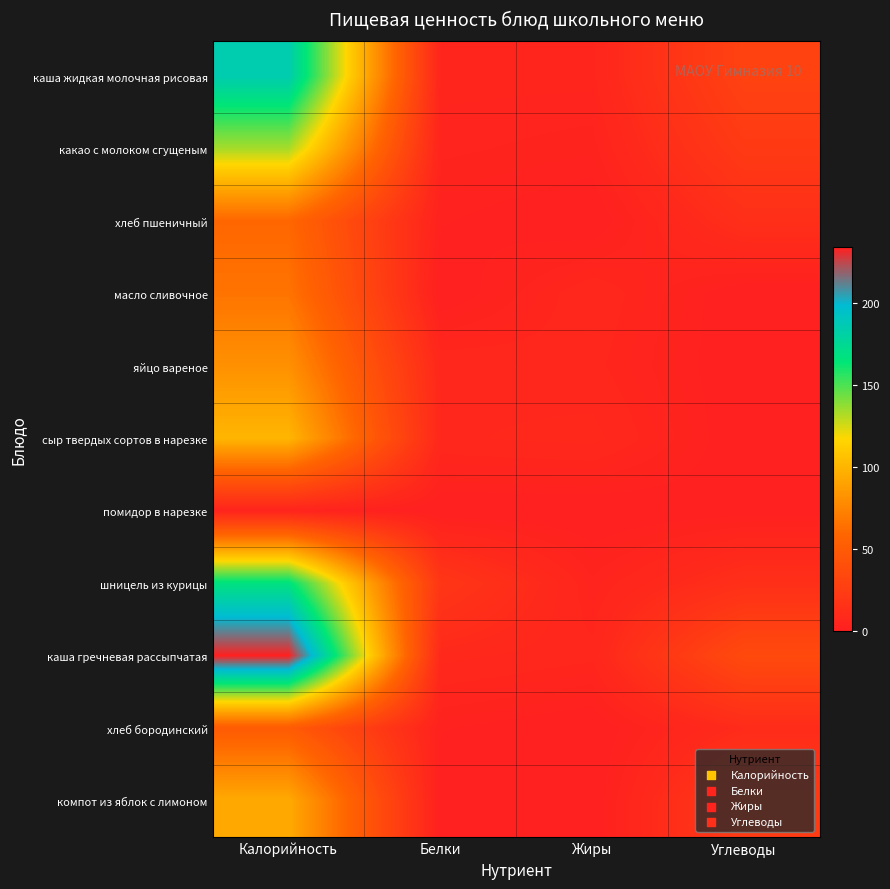

List the series in order of their peak value, lowest first.

помидор в нарезке, хлеб бородинский, хлеб пшеничный, масло сливочное, яйцо вареное, компот из яблок с лимоном, сыр твердых сортов в нарезке, какао с молоком сгущеным, шницель из курицы, каша жидкая молочная рисовая, каша гречневая рассыпчатая